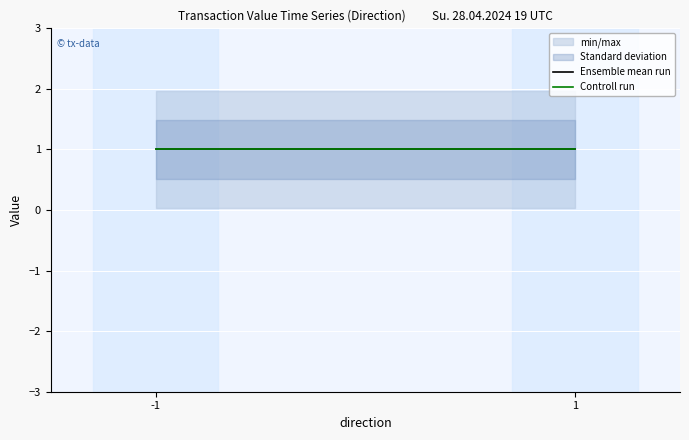

How many lines are shown in the chart?

2